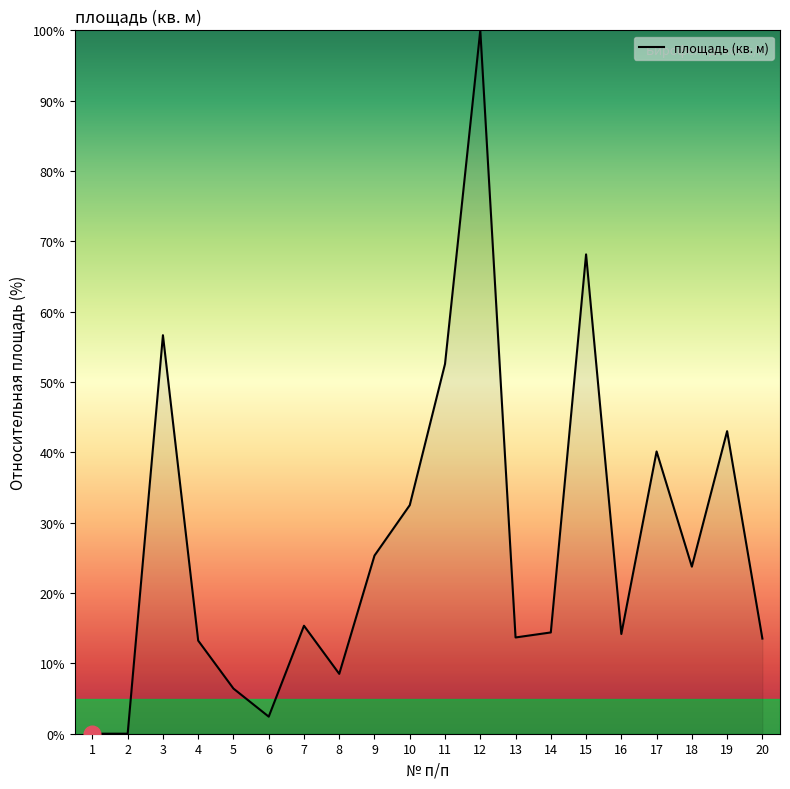

True or false: there are more than 1 points higher than both neighbors.

True